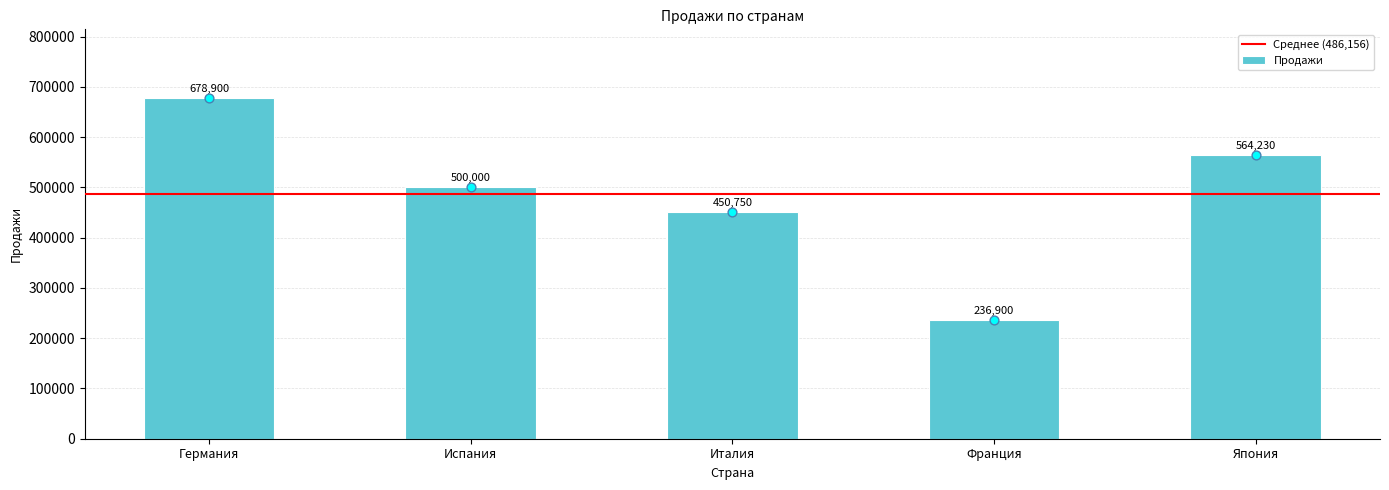

Between Испания and Япония, which is larger?

Япония